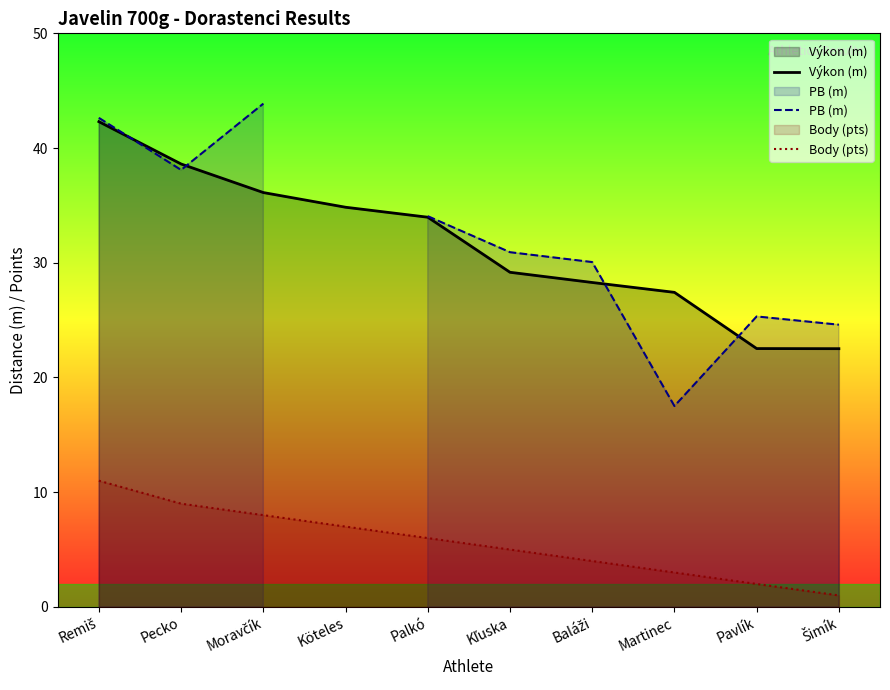

How many data points in Výkon (m) are less than 33?

5